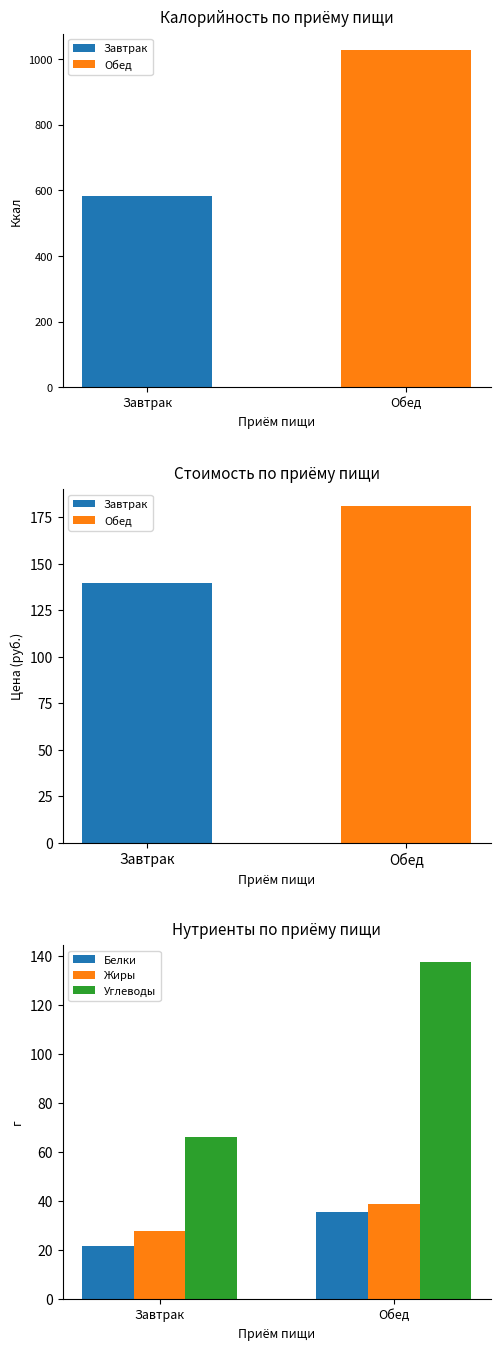

What position from the left is Обед?

2